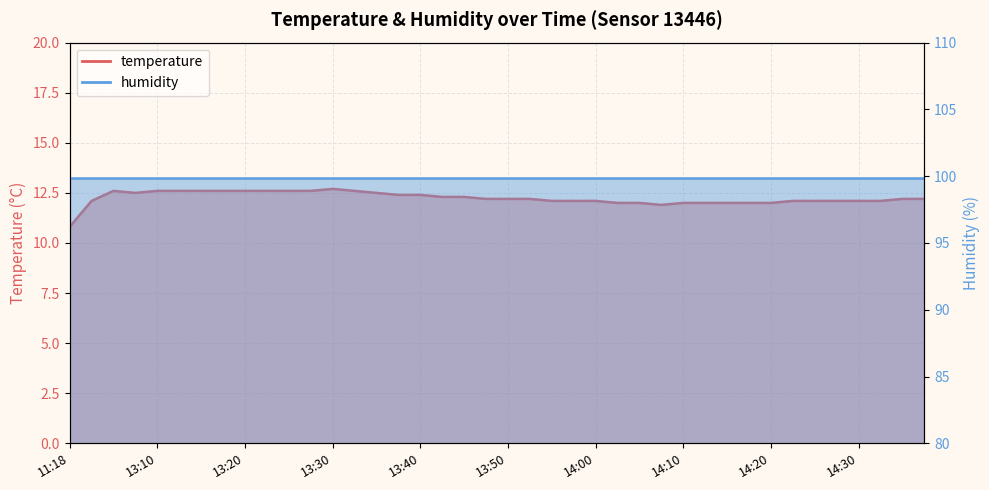

The value at 13:53 is 12.2. True or false?

True